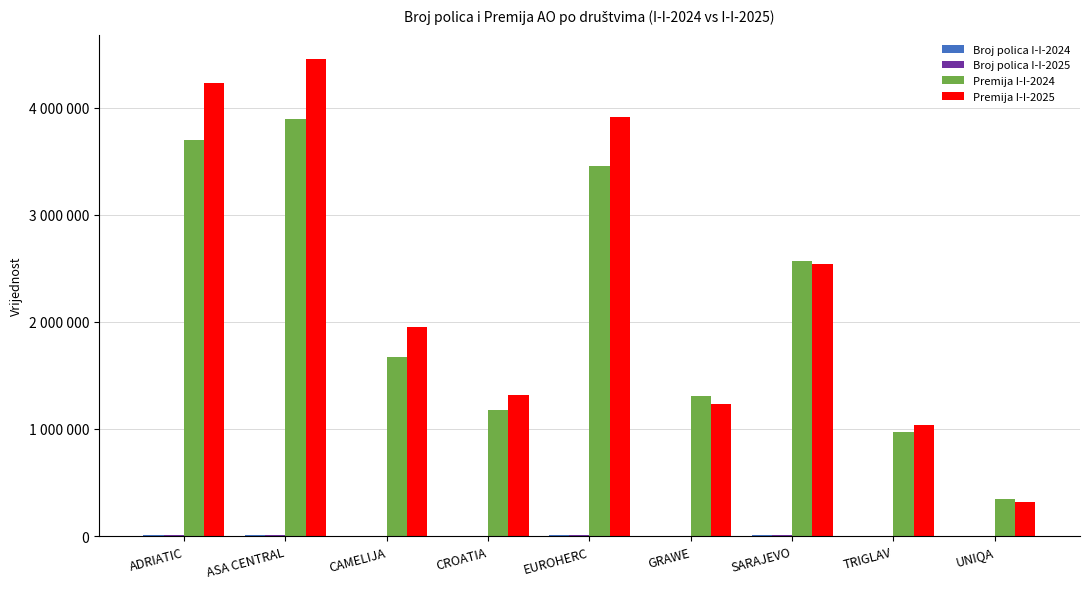

At CAMELIJA, list the series in order from smallest to largest.

Broj polica I-I-2024, Broj polica I-I-2025, Premija I-I-2024, Premija I-I-2025